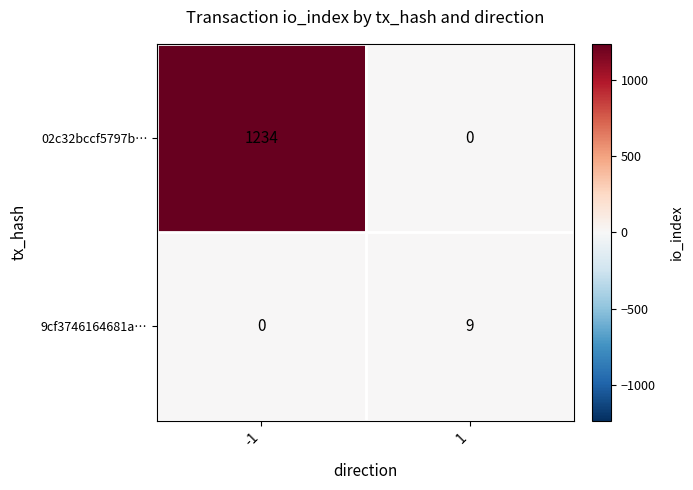

List the series in order of their peak value, highest first.

02c32bccf5797b…, 9cf3746164681a…